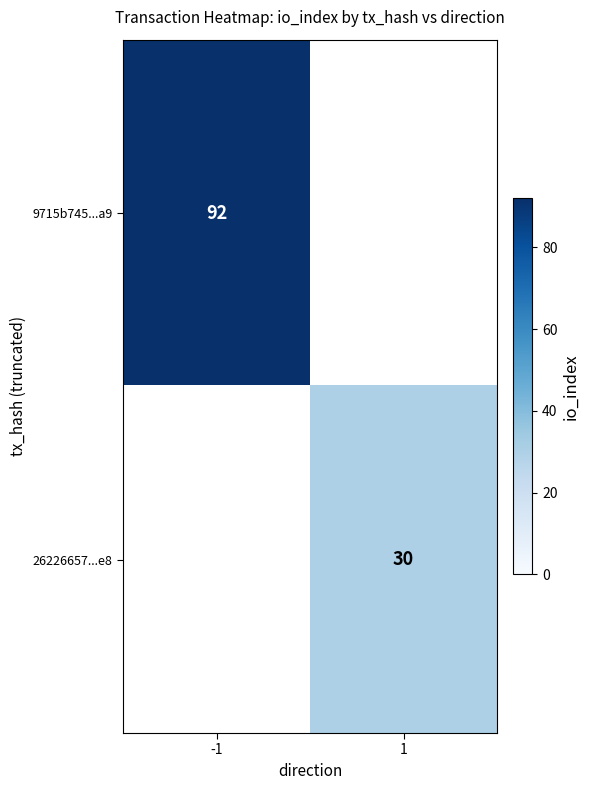

The value of 26226657...e8 at 1 is 30. True or false?

True